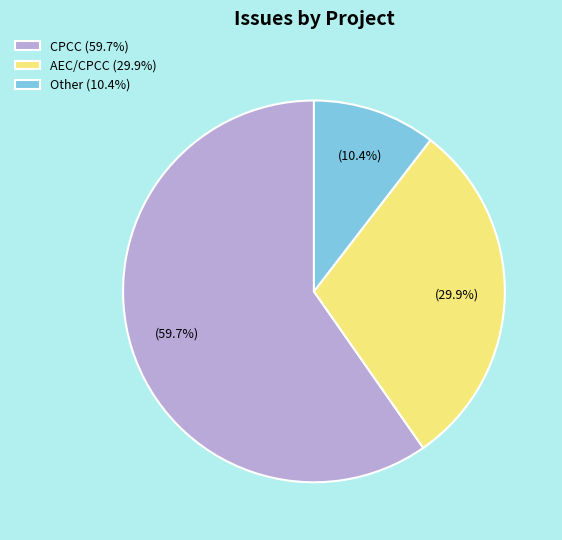

True or false: AEC/CPCC accounts for 22% of the total.

False